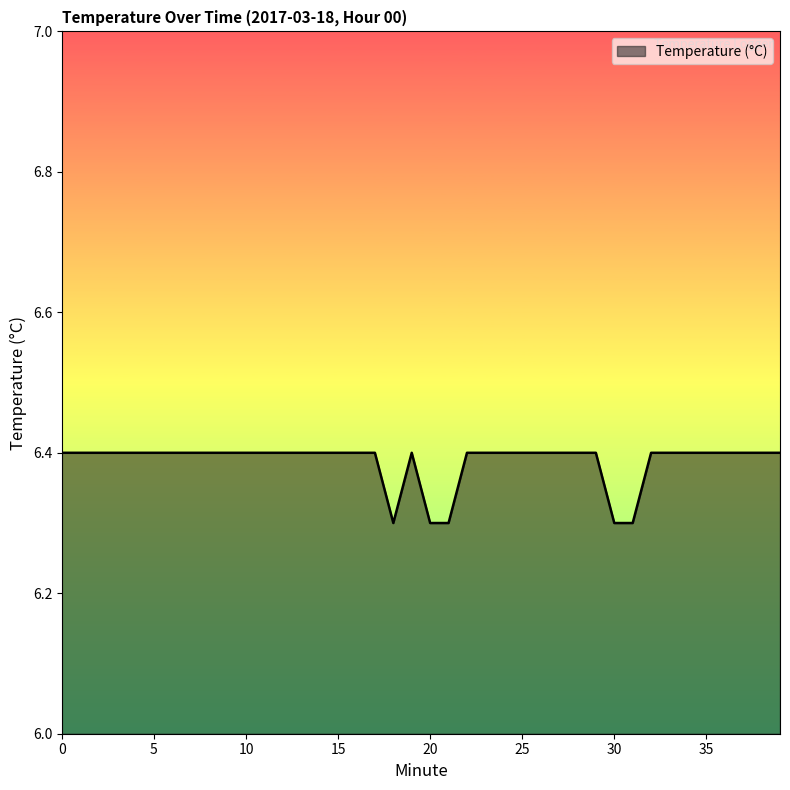

What is the maximum value shown in the chart?

6.4